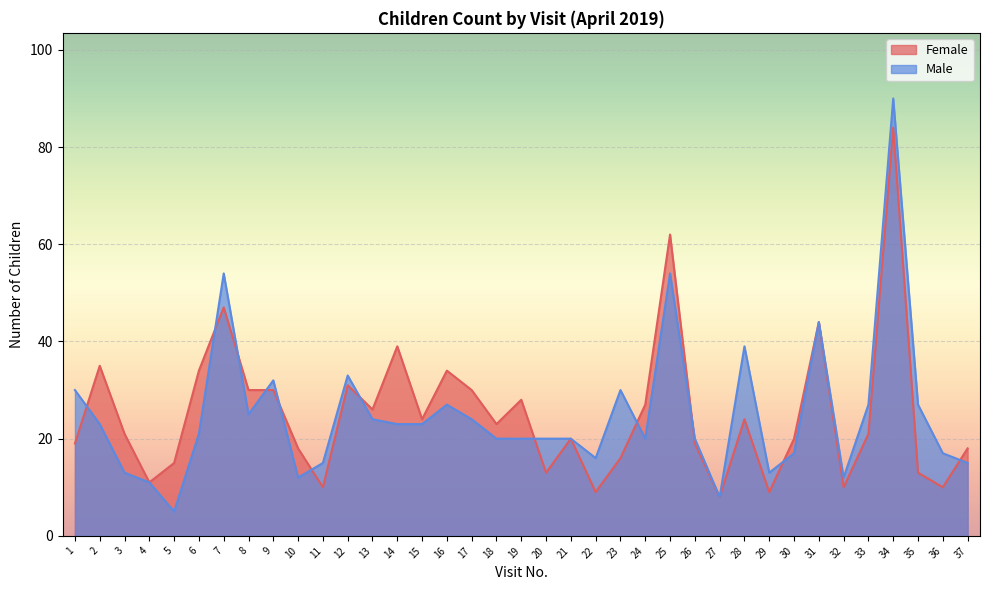

True or false: Female has a value of 62 at 25.

True